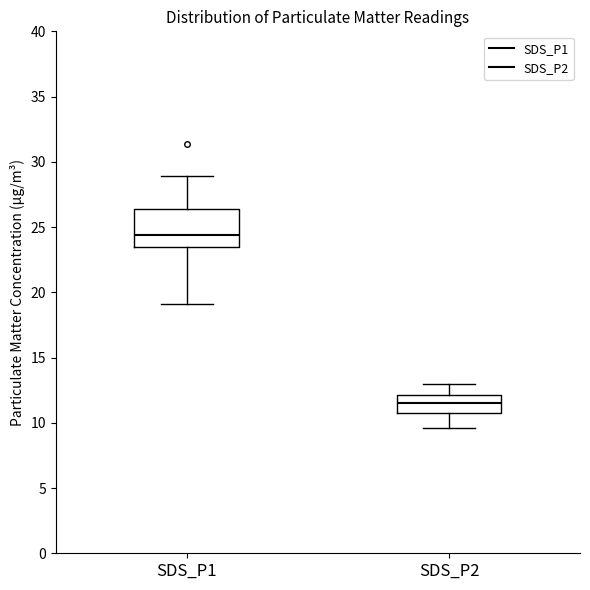

Reading left to right, transcribe this box plot: for each box, give where its median line is, the range the box spans, and where its two whiskers end, as read against the y-axis. The values are not printed on the chart, so give them approximately, as read against the axis.

SDS_P1: median 24.5, box 23.5 to 26.5, whiskers 19.0 to 29.0
SDS_P2: median 11.5, box 11.0 to 12.0, whiskers 9.5 to 13.0